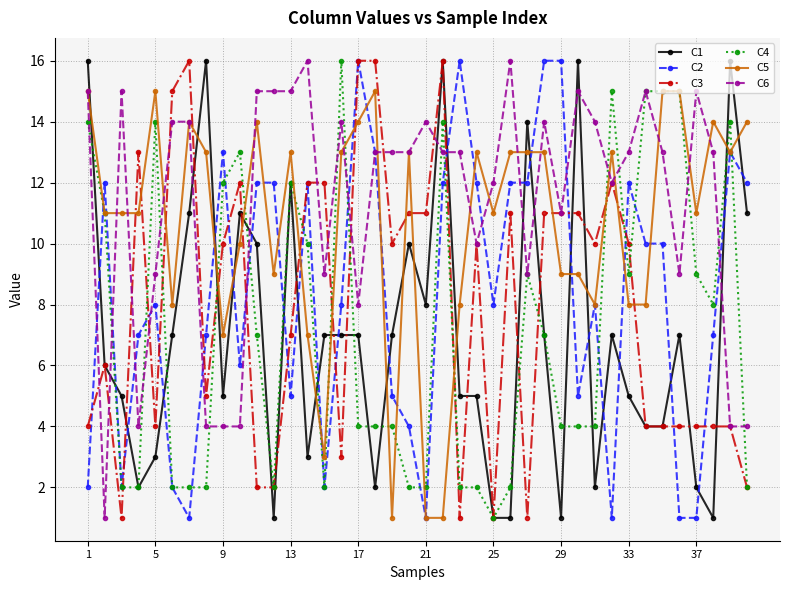

True or false: C6 has more than 2 interior local peaks.

True